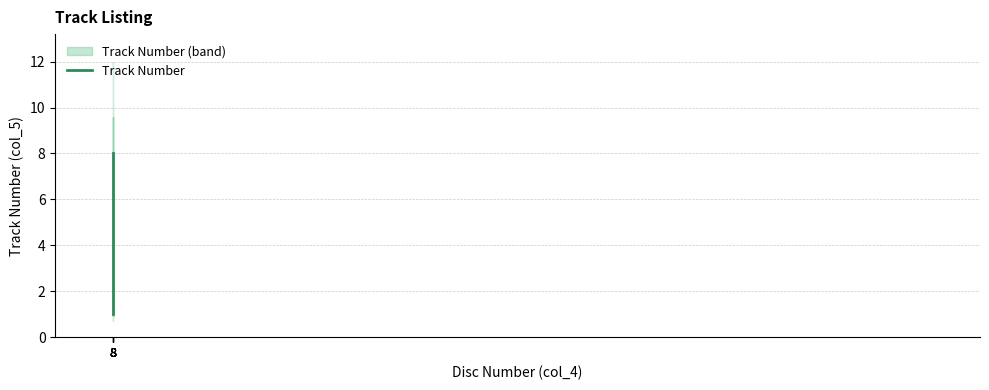

What is the difference between the second highest and minimum values?

6